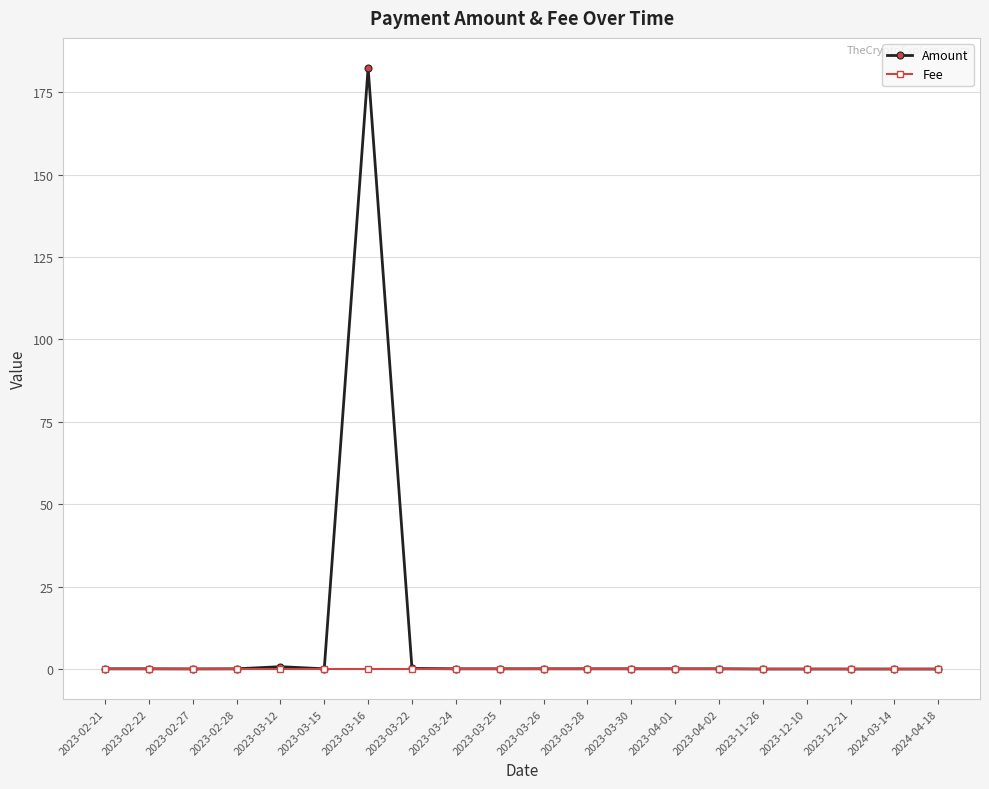

True or false: Amount has more than 0 points higher than both neighbors.

True